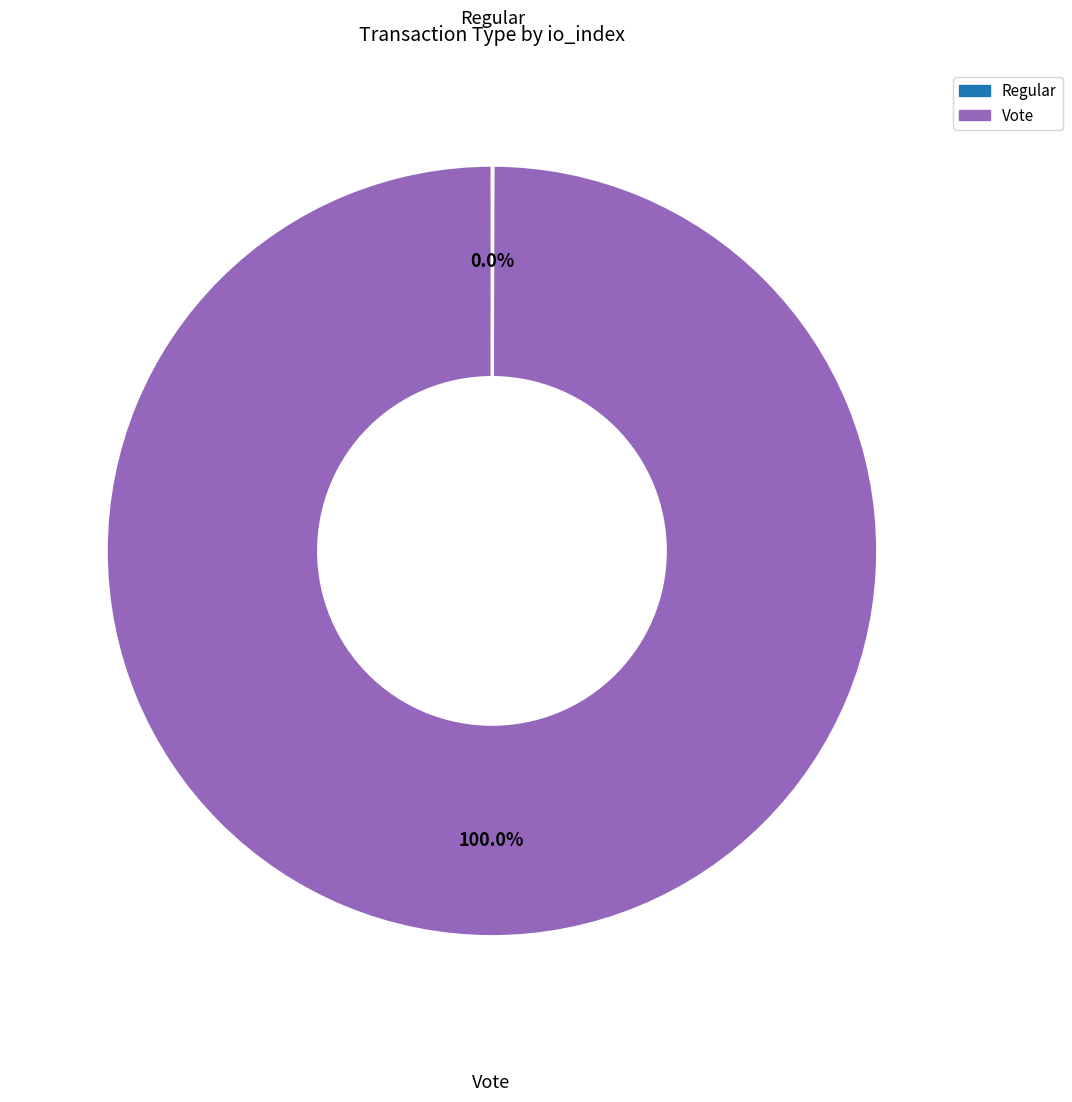

Which category has the biggest portion of the pie?

Vote